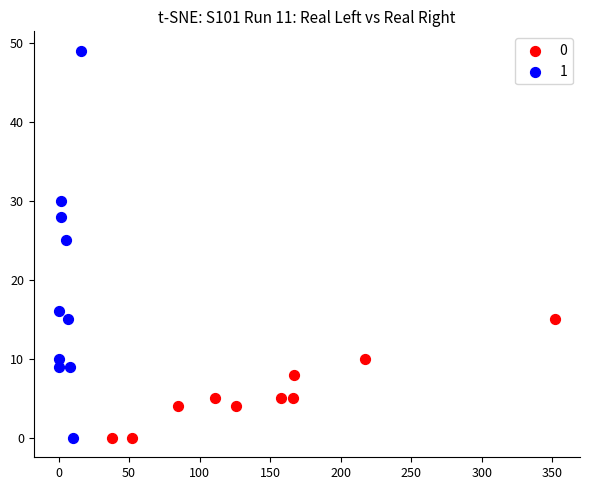

Which series contains the highest Y value?

1